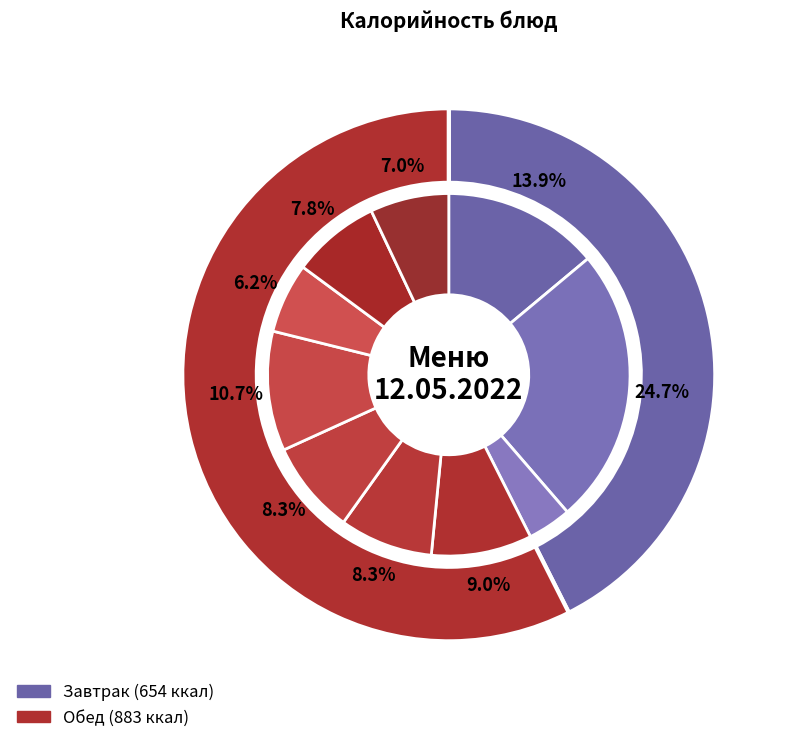

What percentage do Хлеб (обед) and Какао together represent?

32.6%